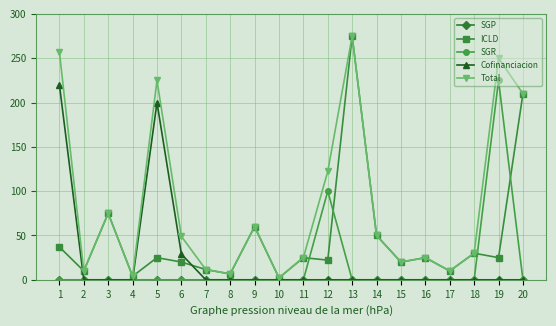

The value of ICLD at 9 is 101.6. True or false?

False